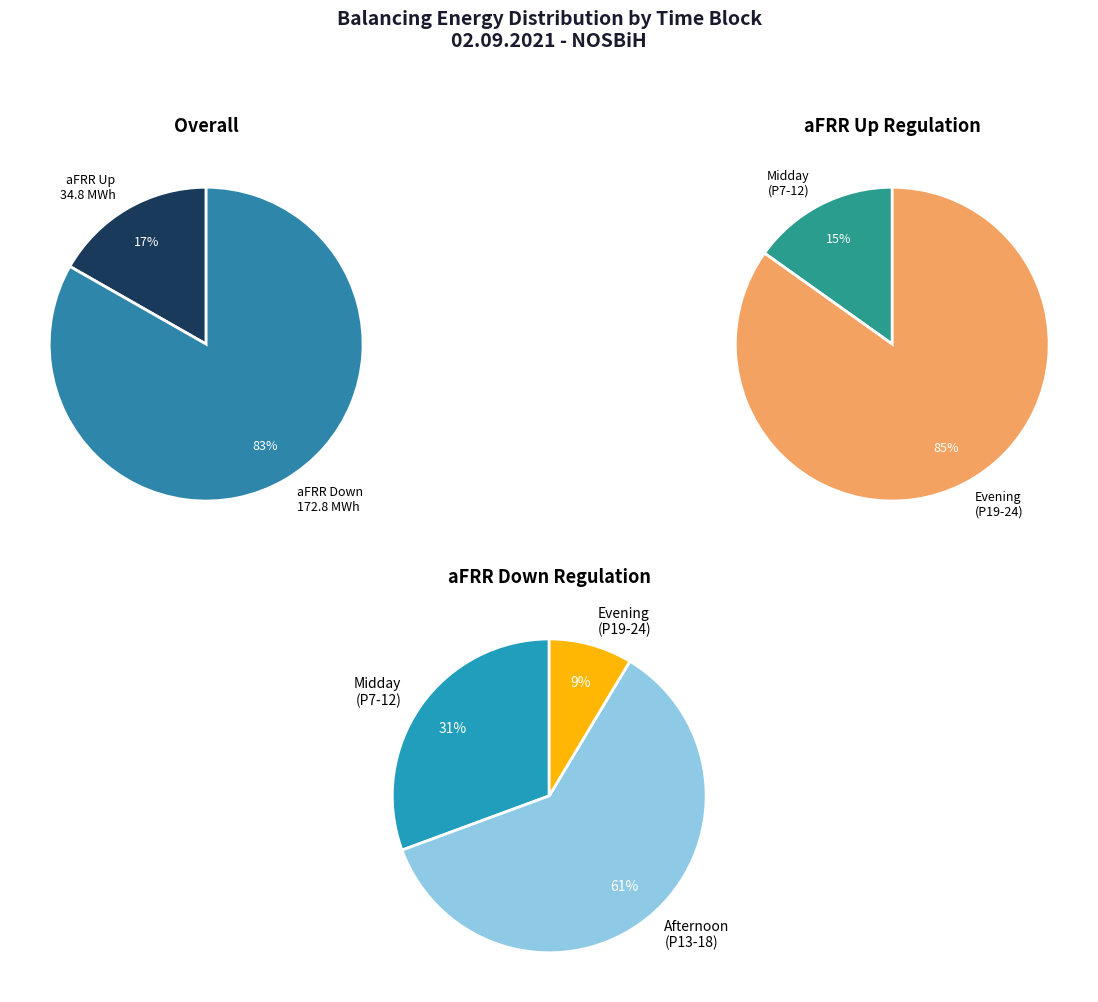

Rank the series by their maximum value, from lowest to highest.

aFRR Up, aFRR Down